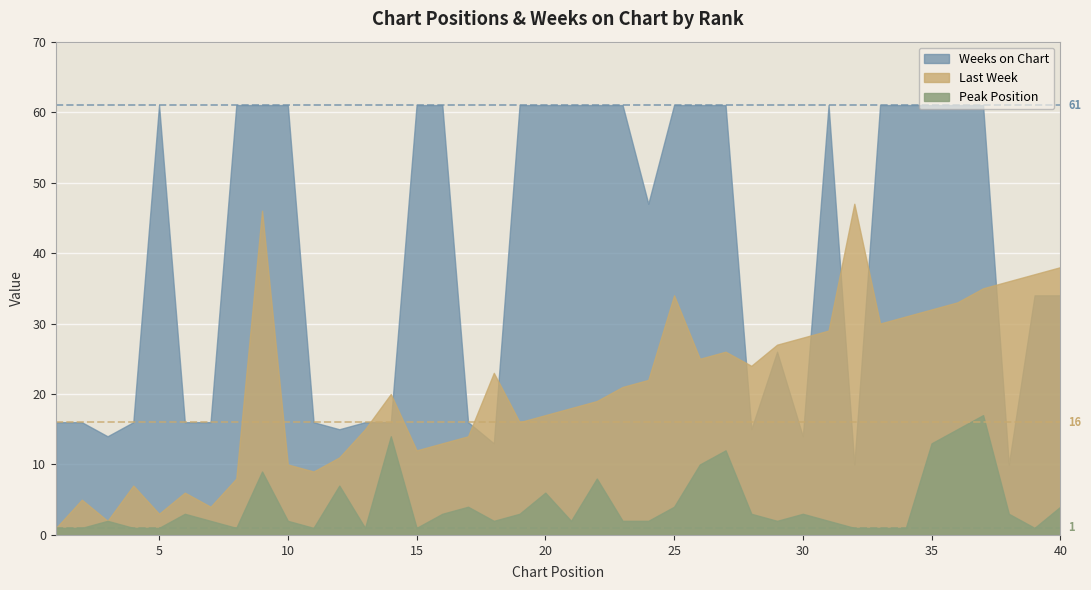

Between 7 and 17, which series saw the biggest shift?

Last Week